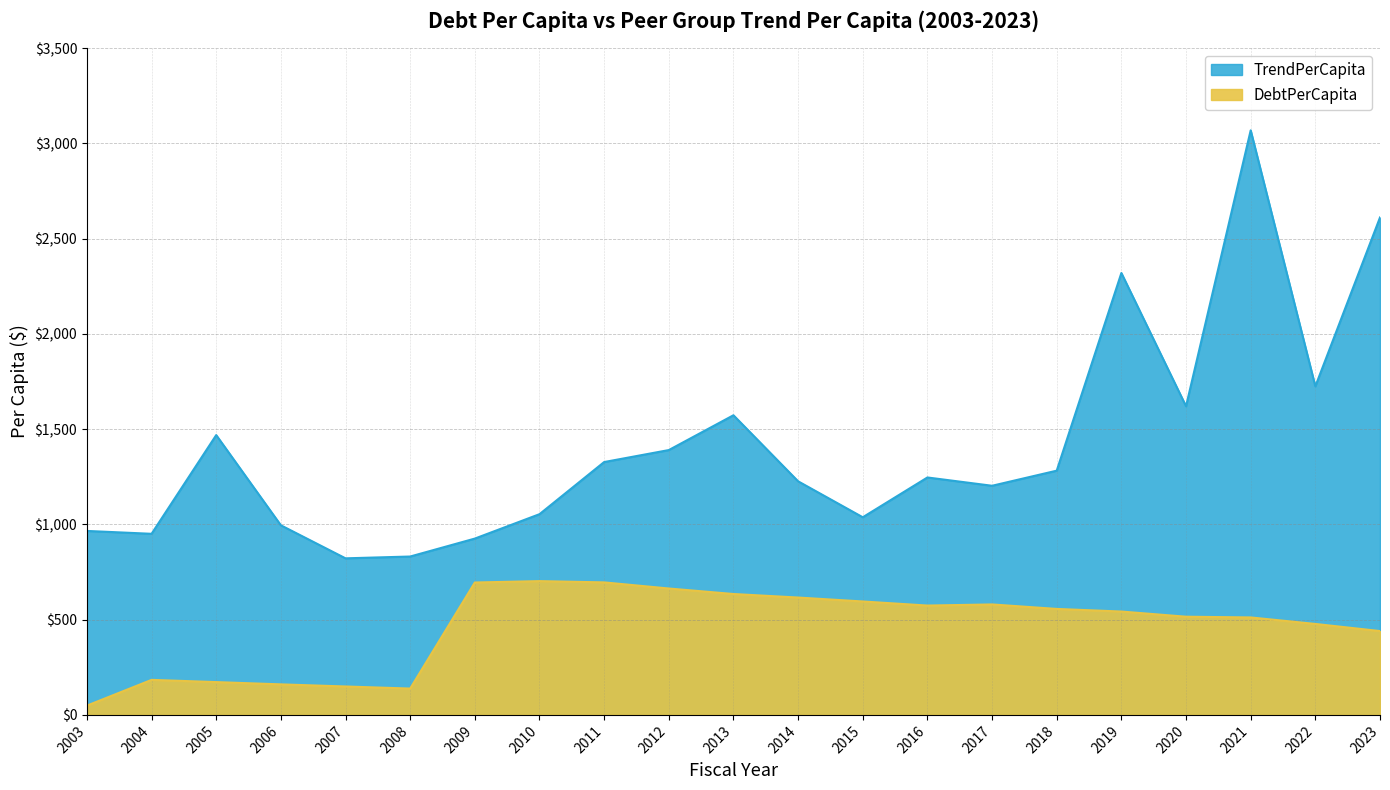

Which series has the largest range (max minus min)?

TrendPerCapita